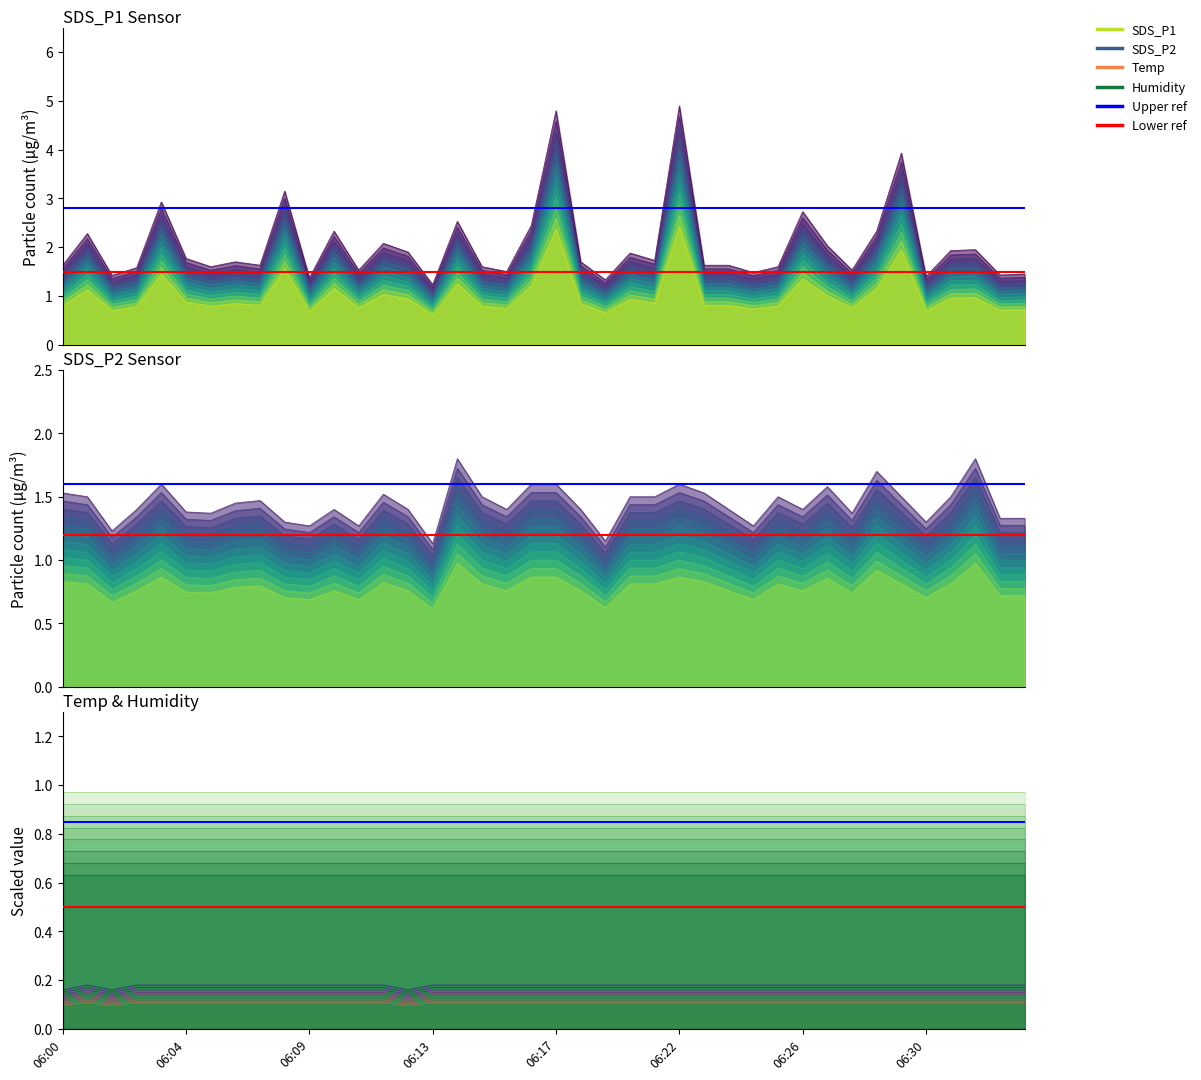

Which category has the lowest value across all series?

06:00